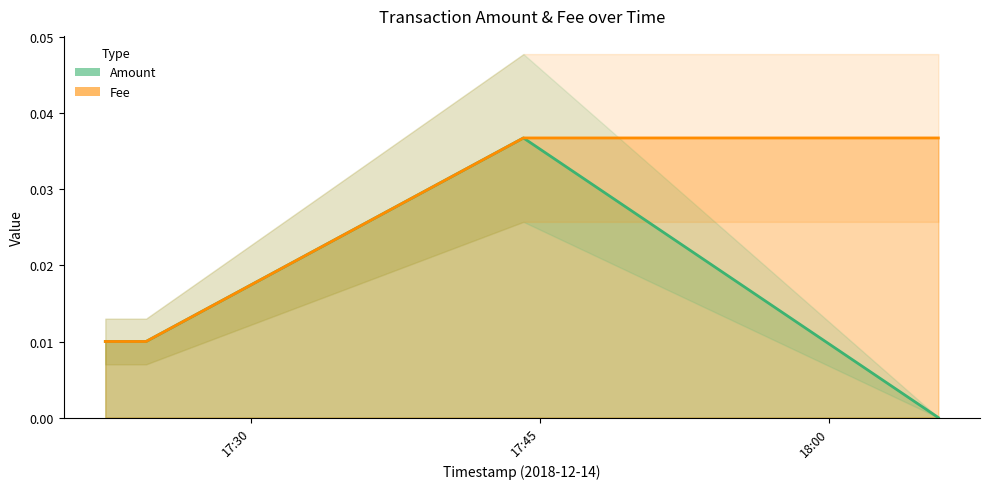

Which has a higher value, 2018-12-14 18:05:41 or 2018-12-14 17:24:32?

2018-12-14 17:24:32